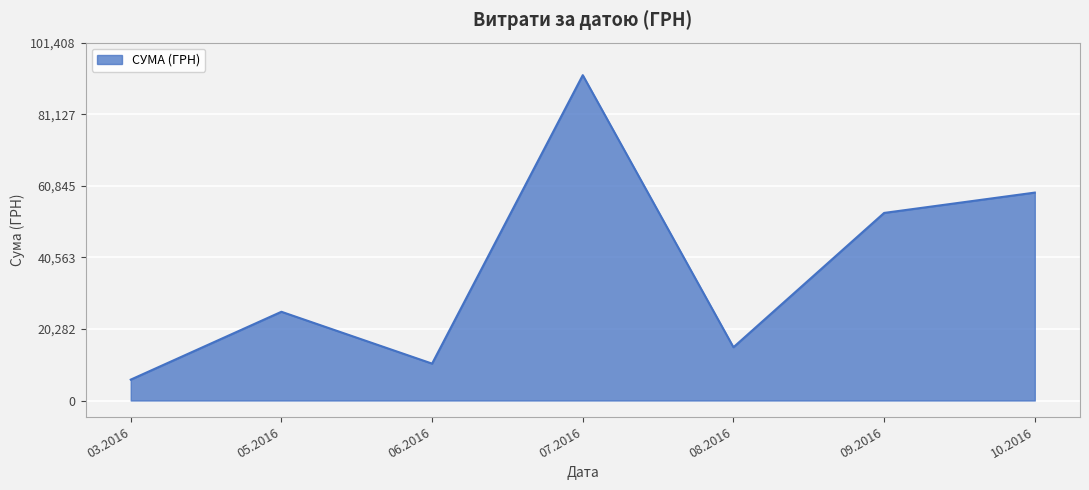

What is the average value?

37265.7